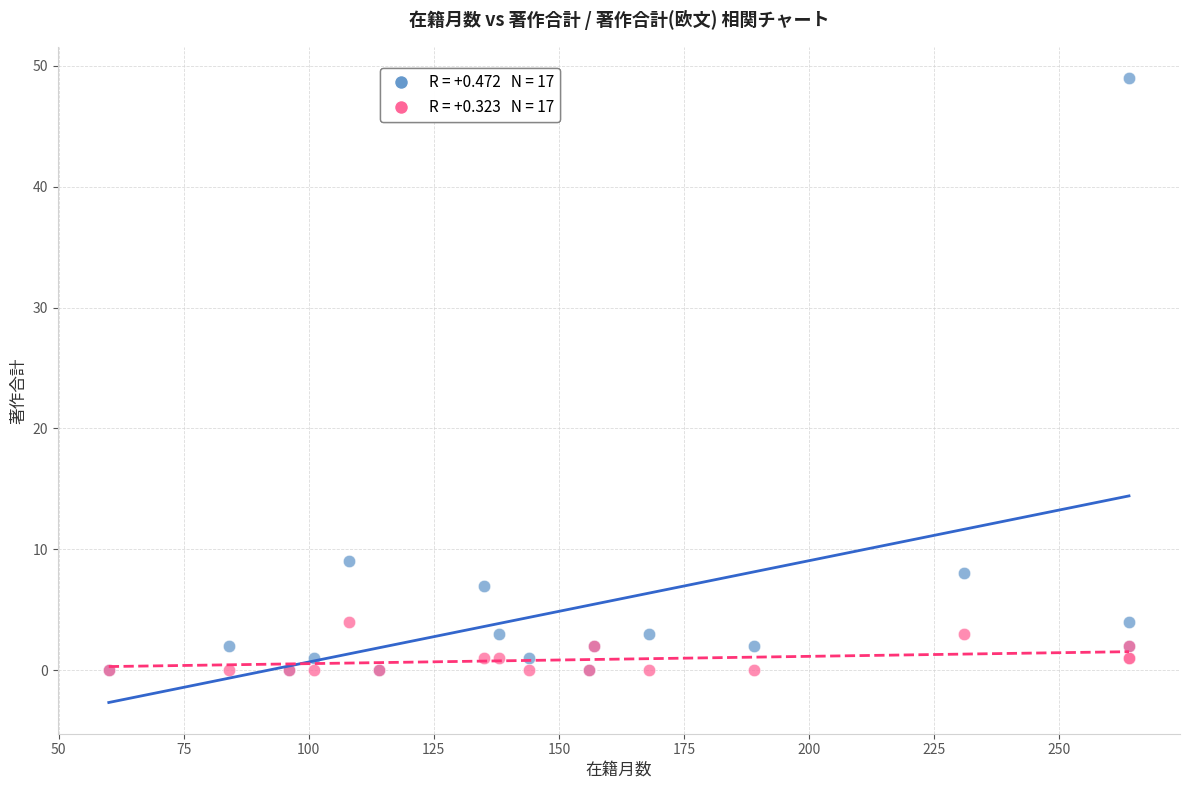

Across all series, what Y value is closest to 24?

9